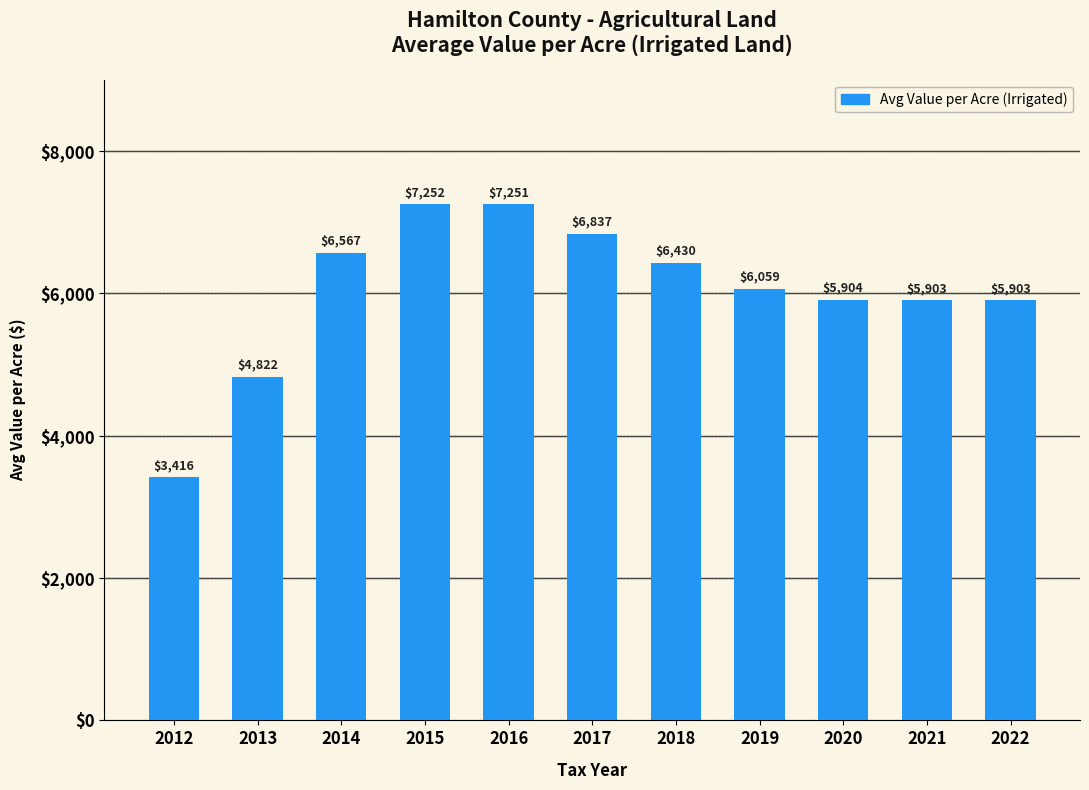

At which category does the chart reach its minimum across all series?

2012